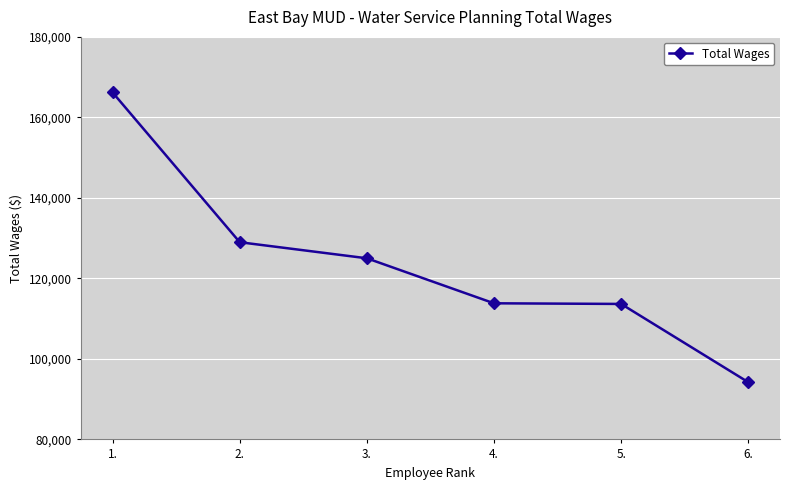

True or false: there are more than 1 points higher than both neighbors.

False